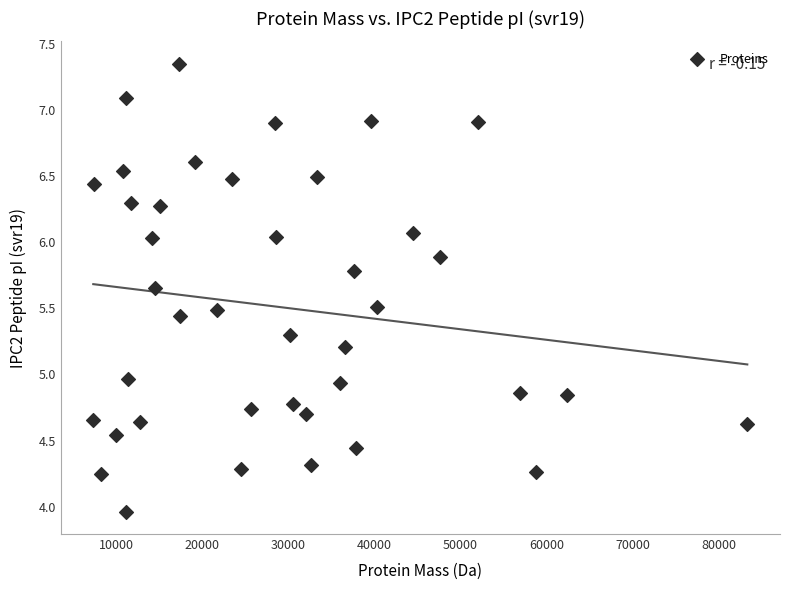

What is the range of X values (max minus min)?

75983.2